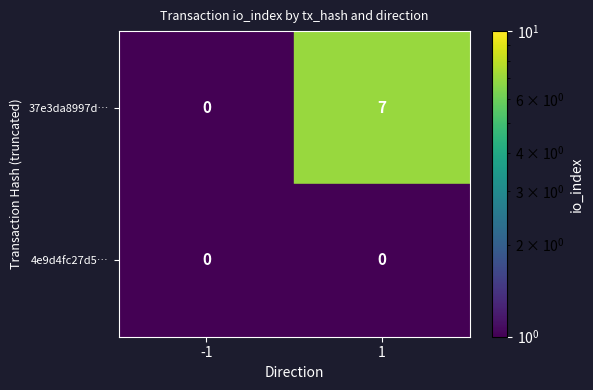

Which series has the widest spread of values?

37e3da8997d…